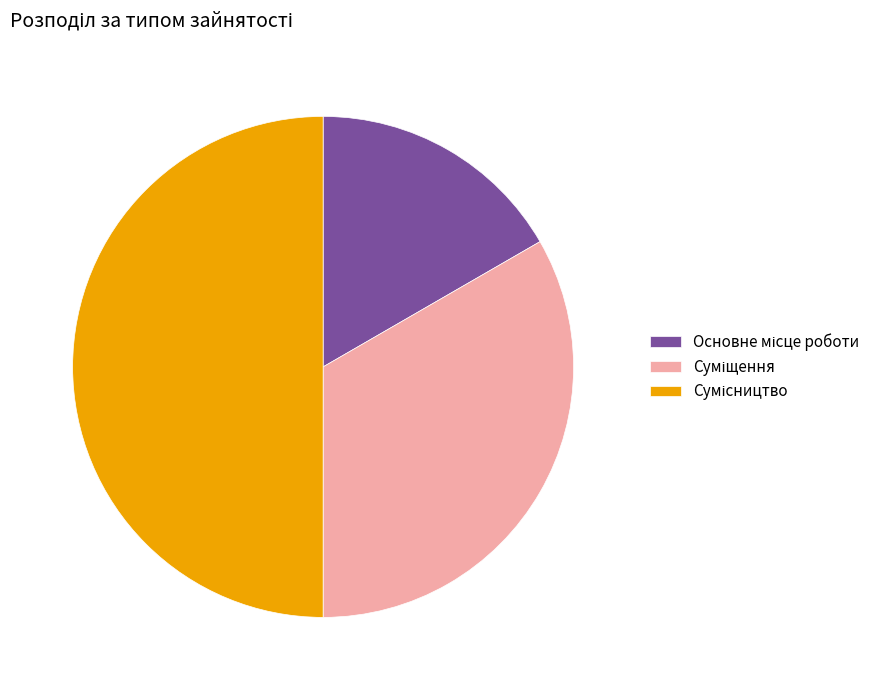

Does Сумісництво represent more than half of the total?

No